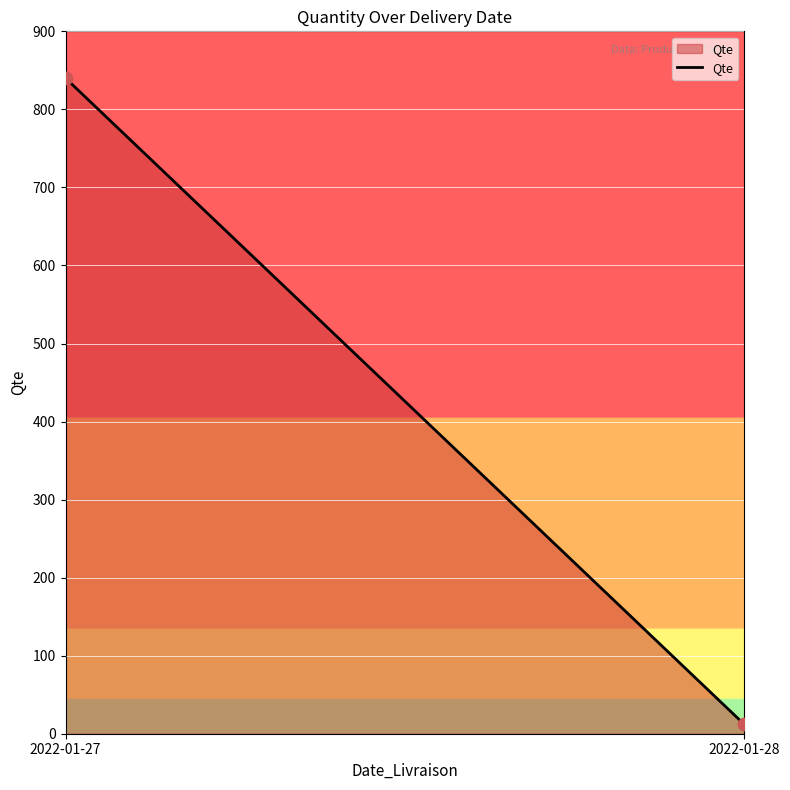

What is the average Y value?

426